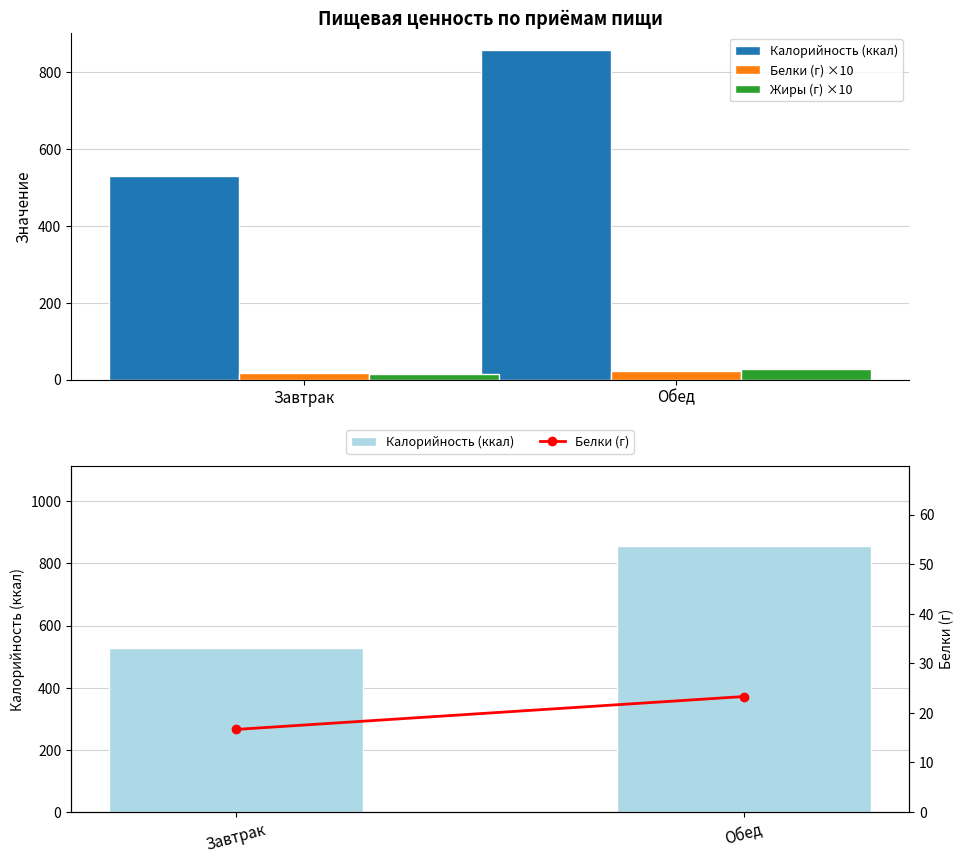

The value of Калорийность (ккал) at Обед is 857.5. True or false?

True